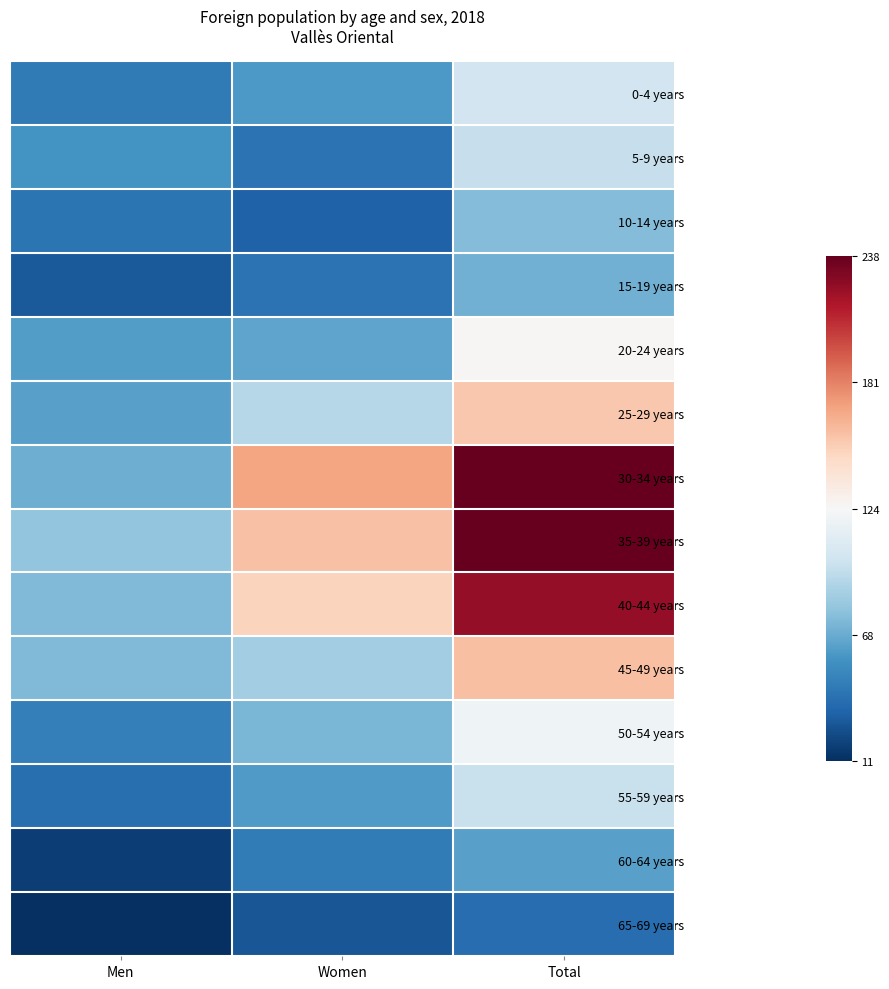

At Total, list the series in order from largest to smallest.

30-34 years, 35-39 years, 40-44 years, 45-49 years, 25-29 years, 20-24 years, 50-54 years, 0-4 years, 55-59 years, 5-9 years, 10-14 years, 15-19 years, 60-64 years, 65-69 years